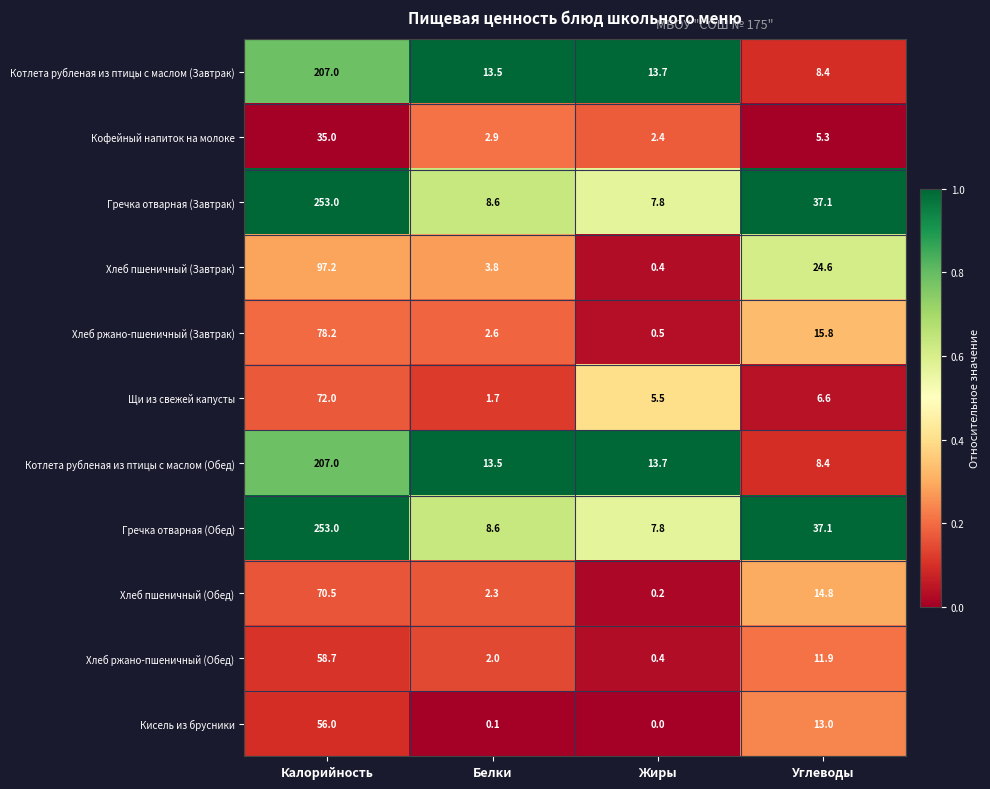

True or false: Хлеб ржано-пшеничный (Завтрак) has a value of 115.0 at Калорийность.

False